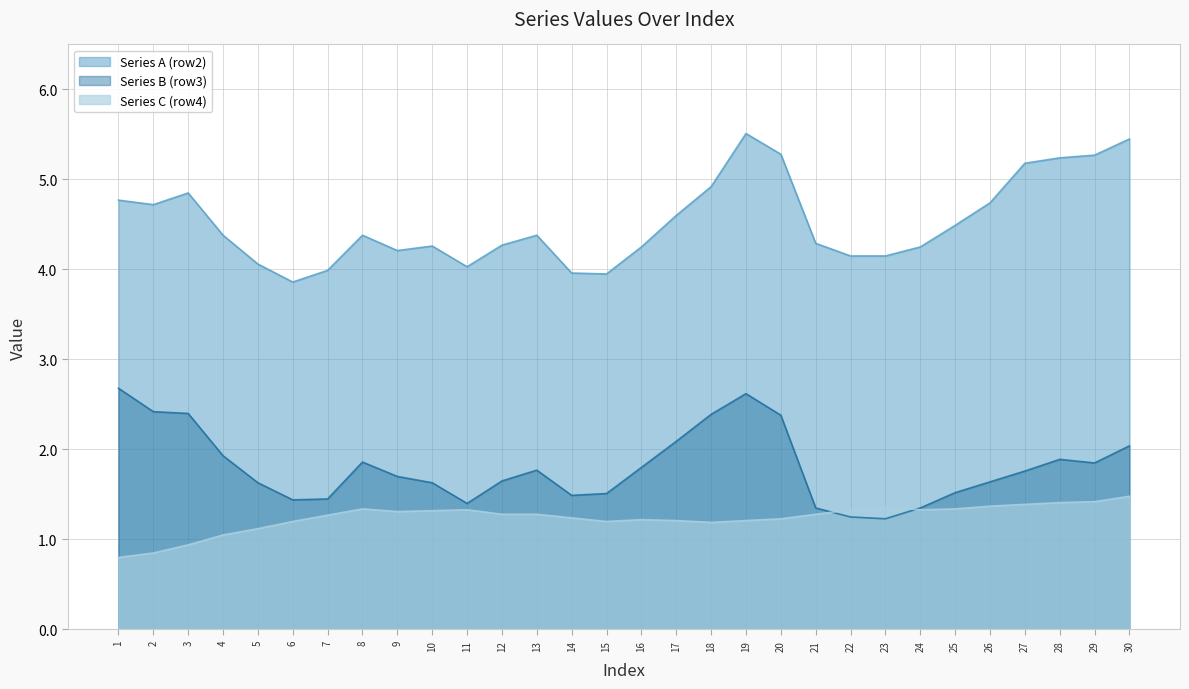

Which series has the largest total across all categories?

Series A (row2)